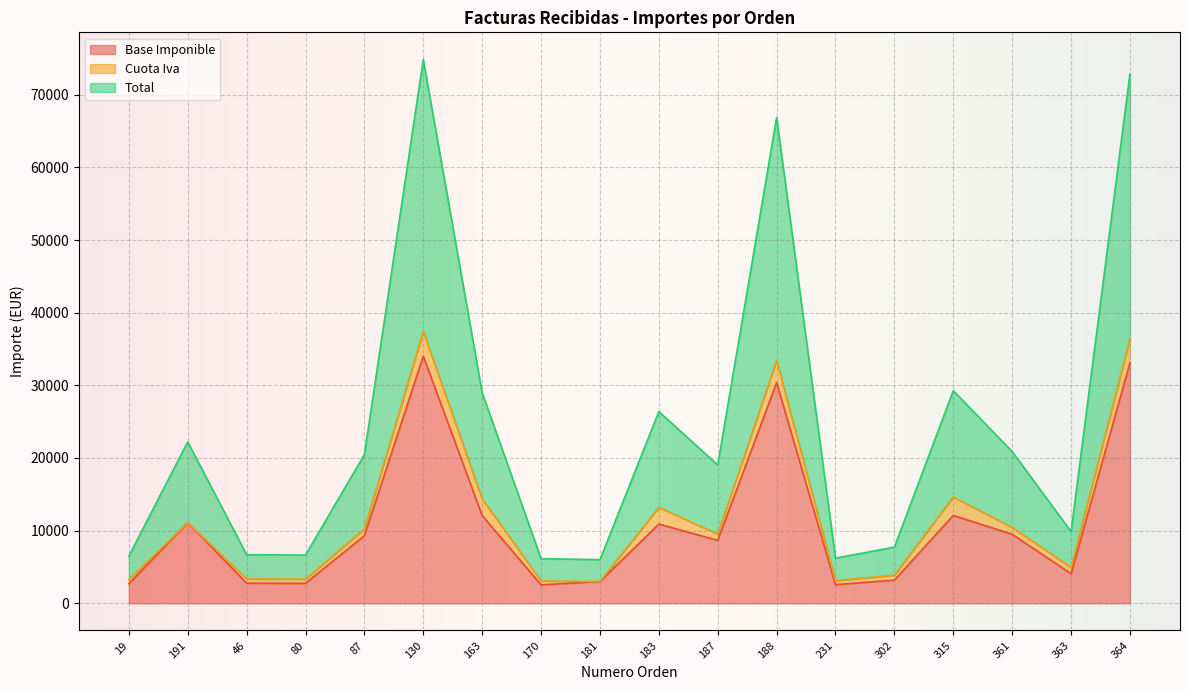

Is it true that Base Imponible equals 33110.7 at 364?

True